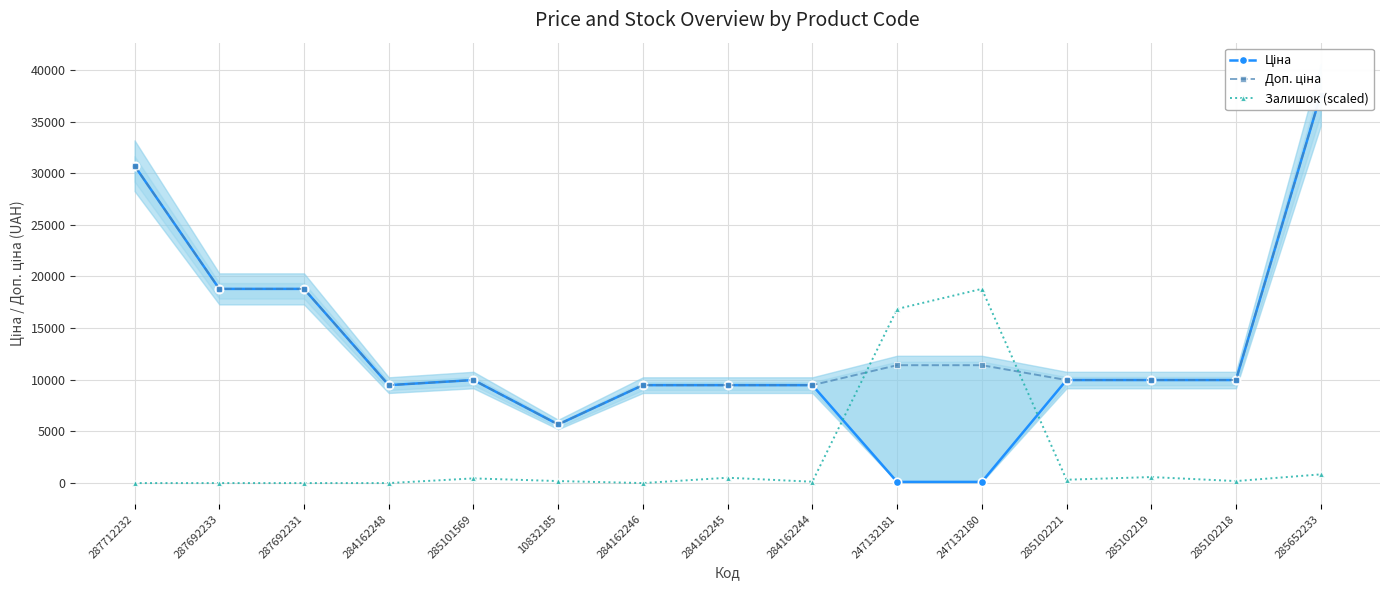

True or false: Залишок (scaled) and Доп. ціна intersect in this chart.

True